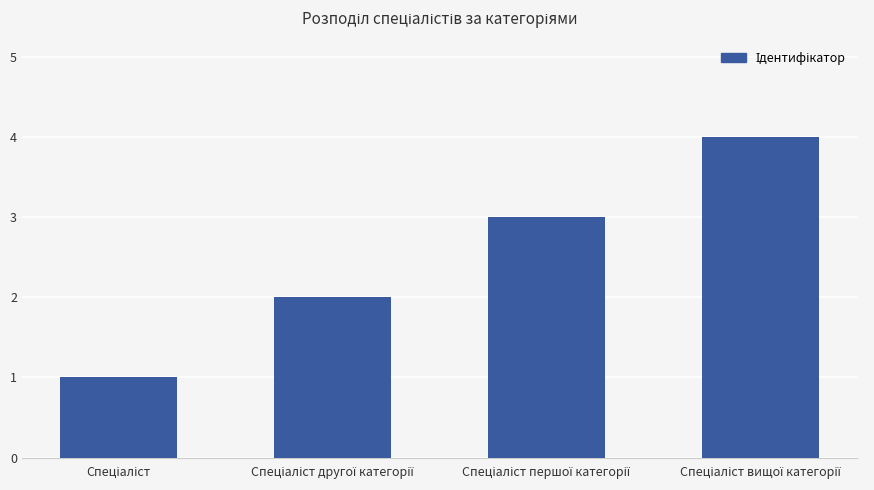

How many values are below 3?

2